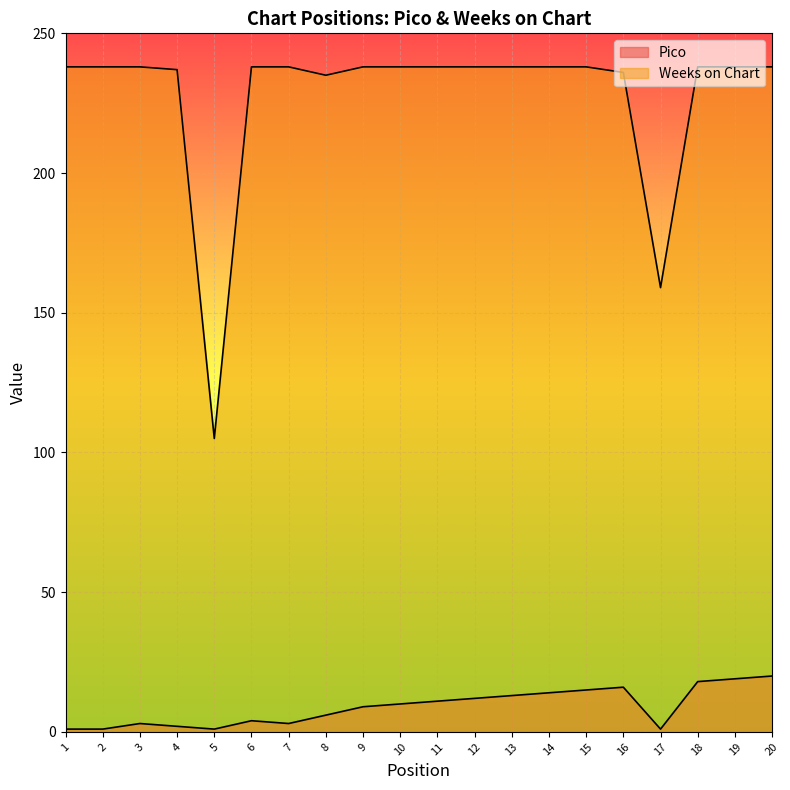

What is the maximum value shown in the chart?

238